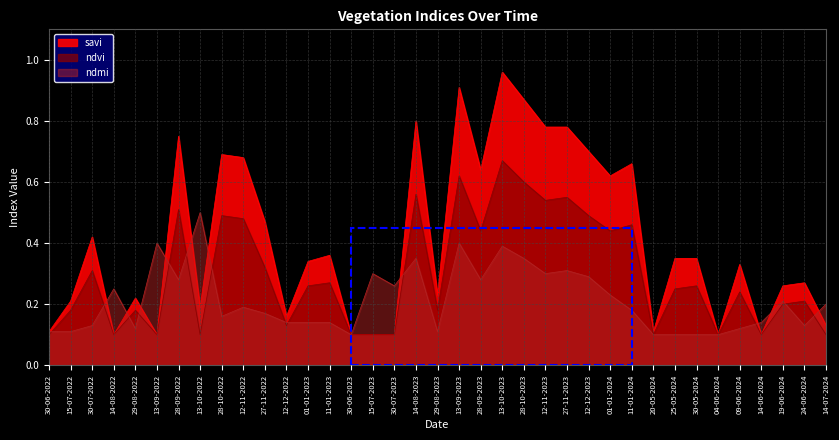

In ndmi, how many points are lower than both neighbors (excluding endpoints)?

9